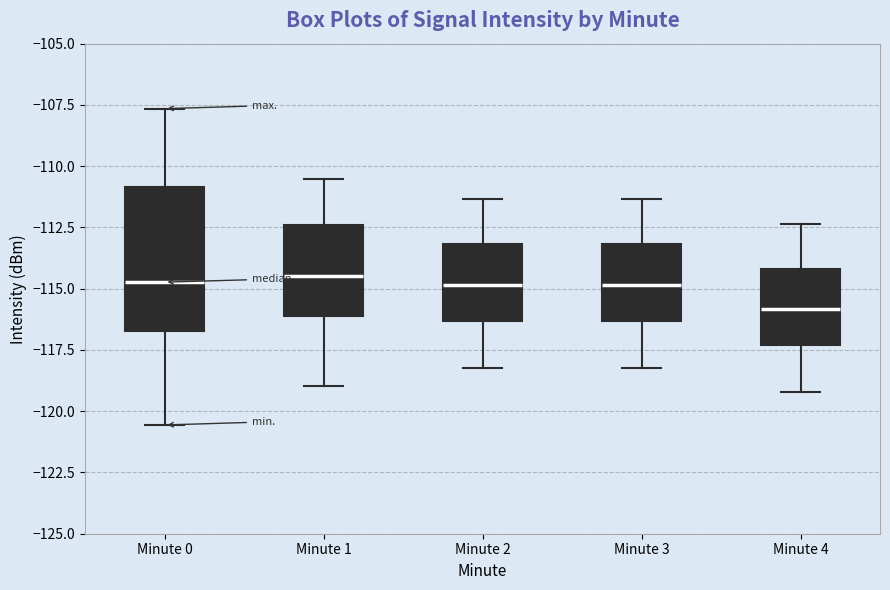

Which box's median line is the lowest?

Minute 4